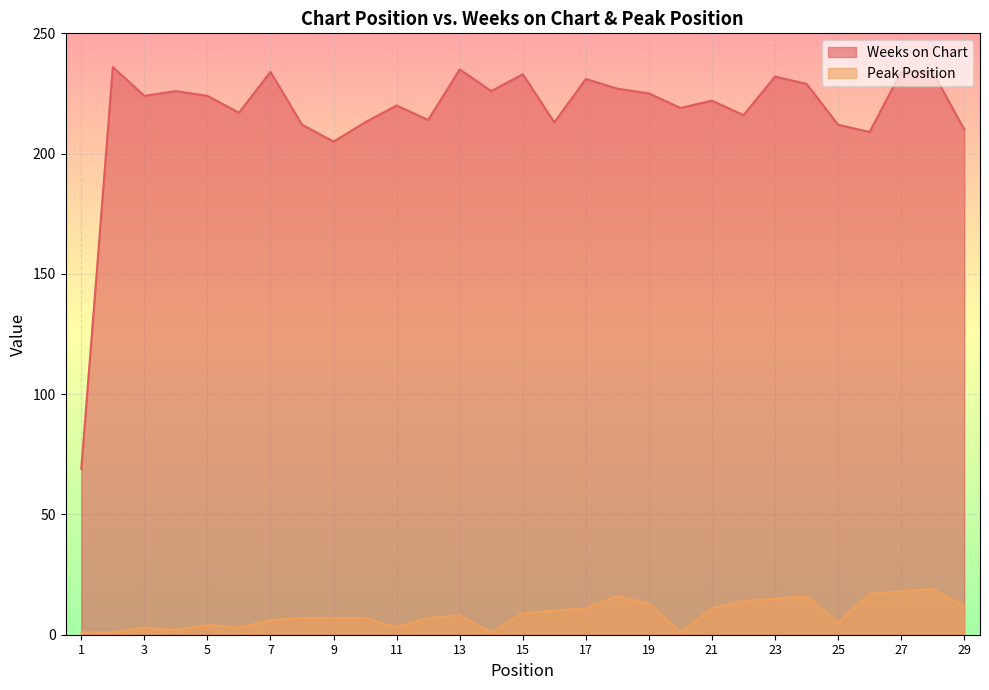

What are all the series names shown in the legend?

Weeks on Chart, Peak Position